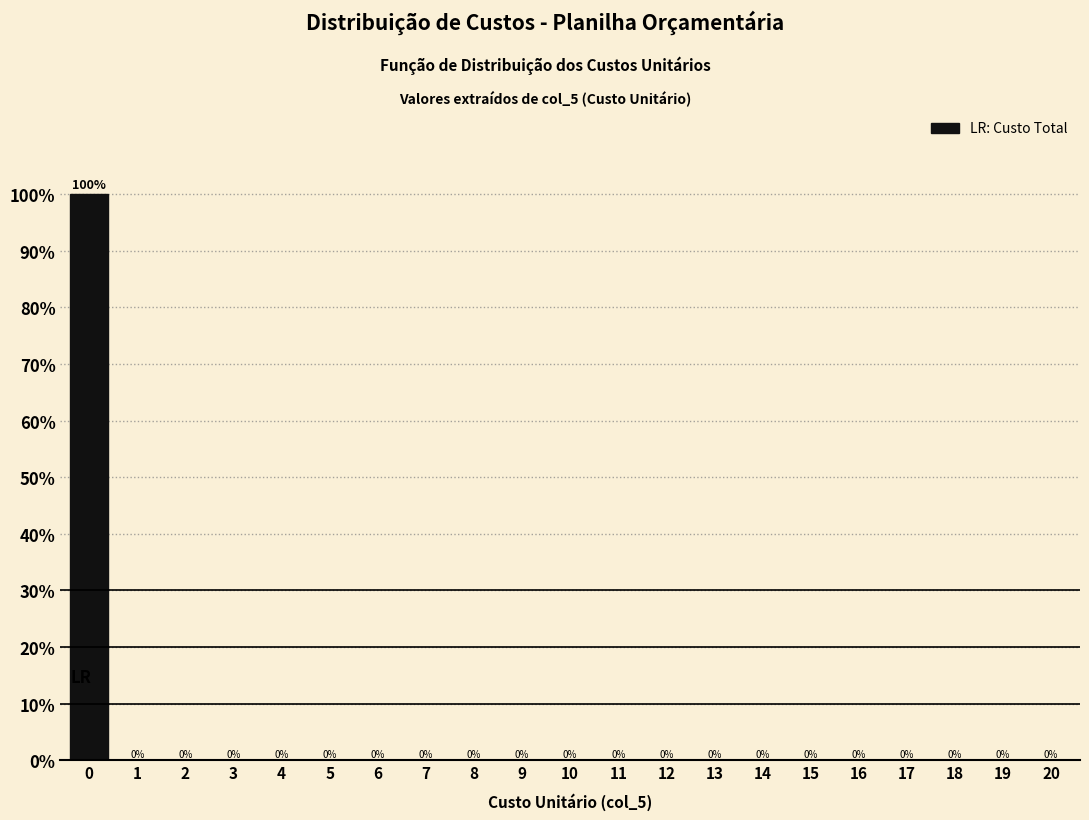

Reading left to right, what are all the values shown in this chart?

0=100	1=0	2=0	3=0	4=0	5=0	6=0	7=0	8=0	9=0	10=0	11=0	12=0	13=0	14=0	15=0	16=0	17=0	18=0	19=0	20=0